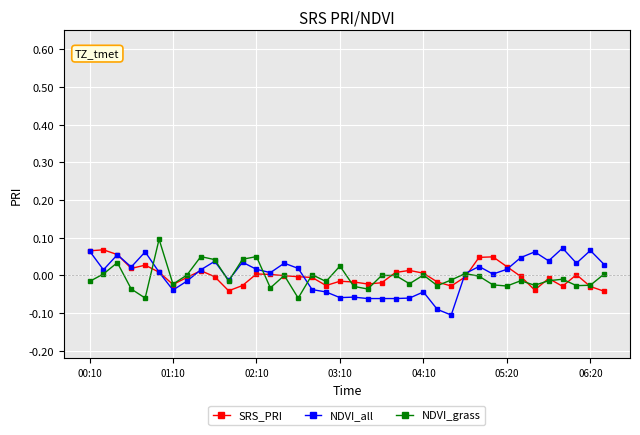

True or false: NDVI_all has more than 1 interior local peaks.

True